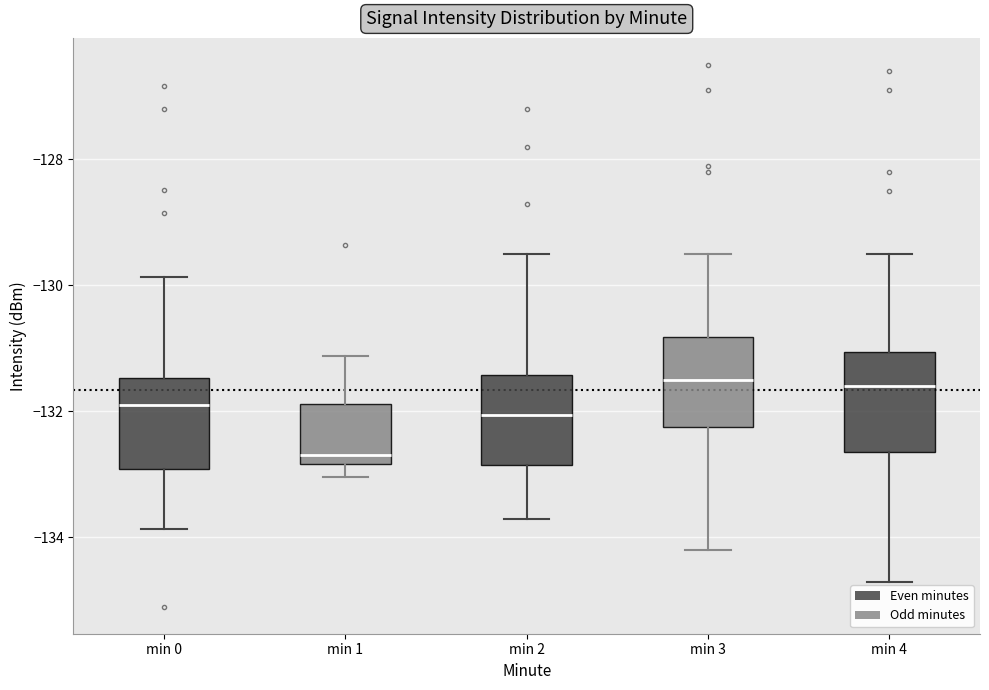

Which box has the lowest median line?

min 1